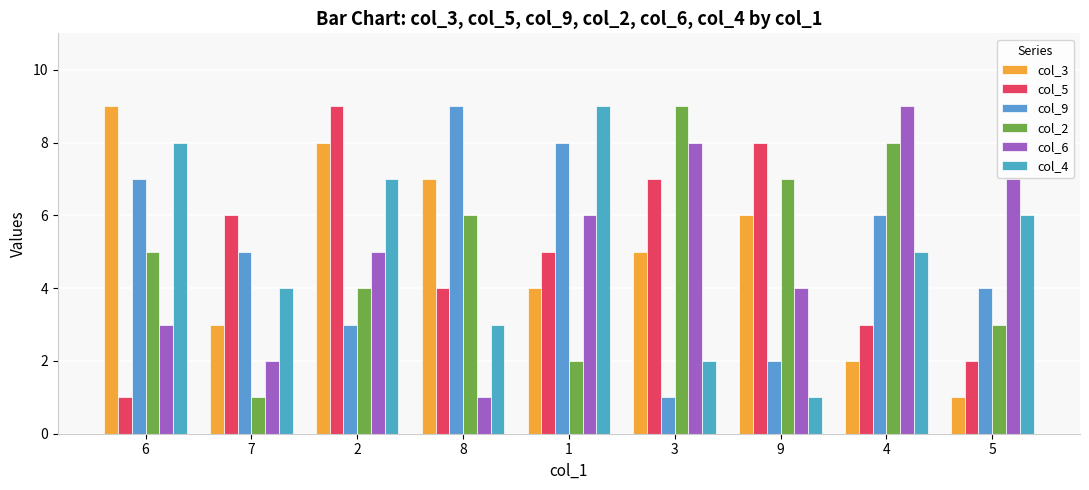

What is the difference between the highest and lowest values at 6?

8